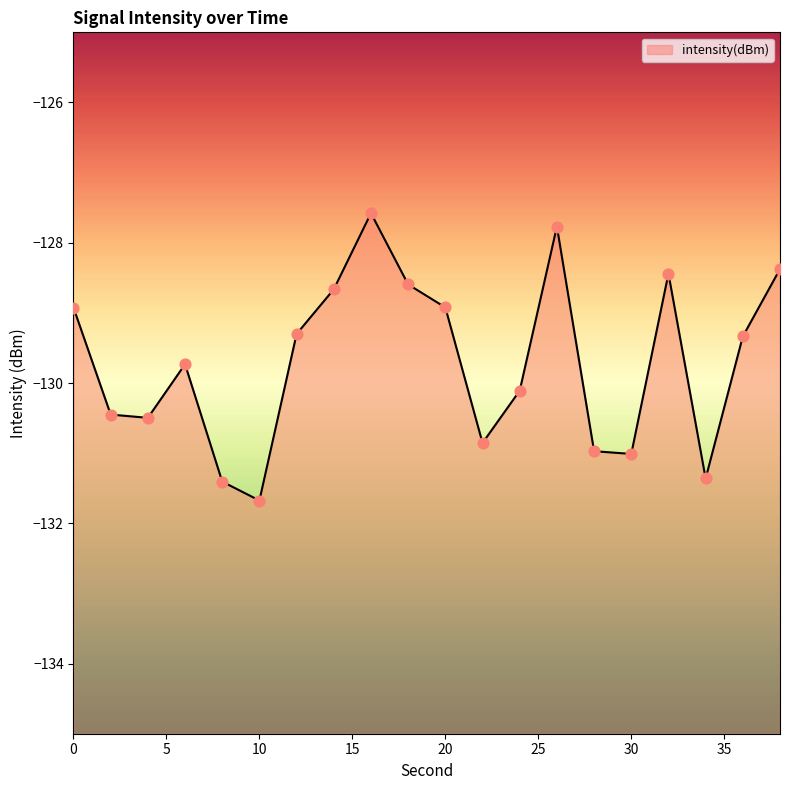

What is the change in value from 36 to 38?

+1.0